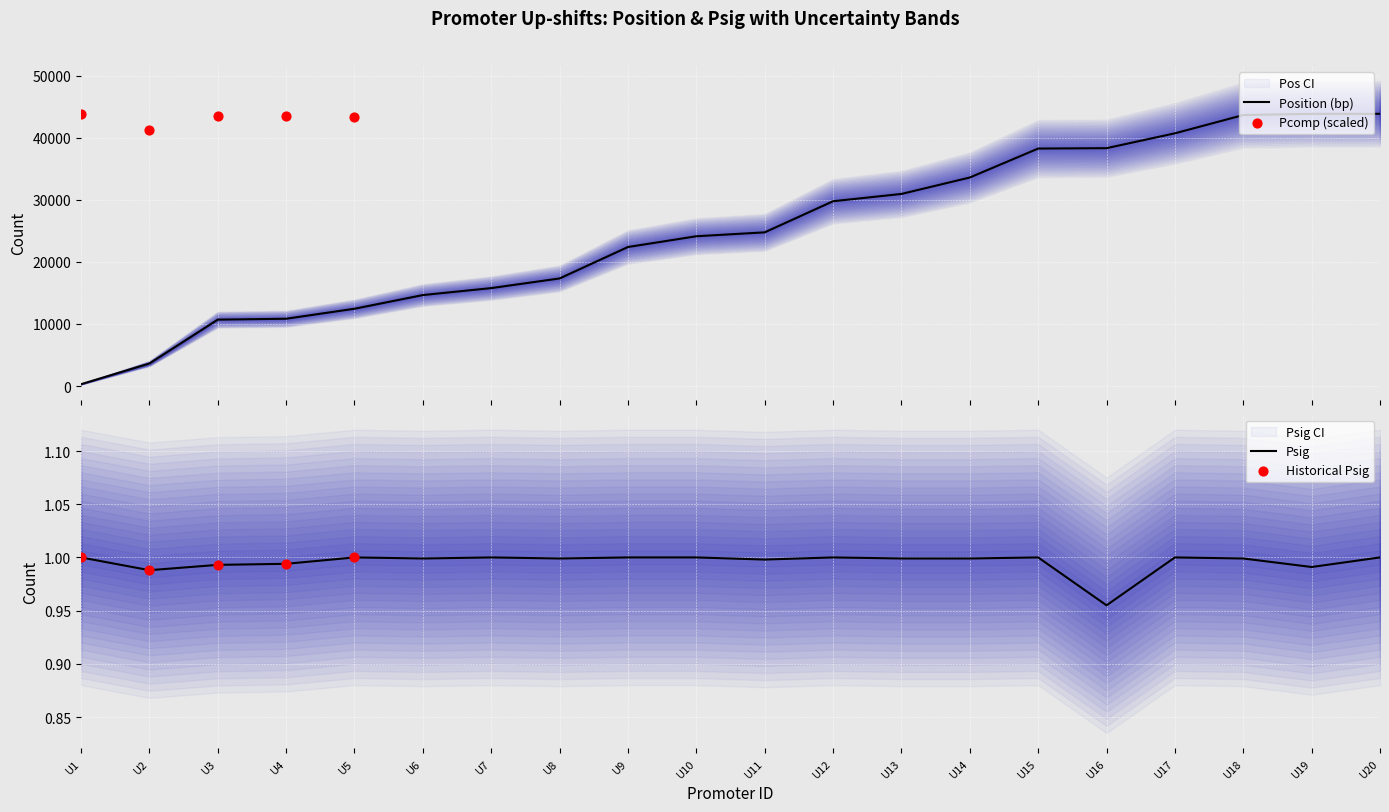

The Psig series shows 1.0 at U17. True or false?

True